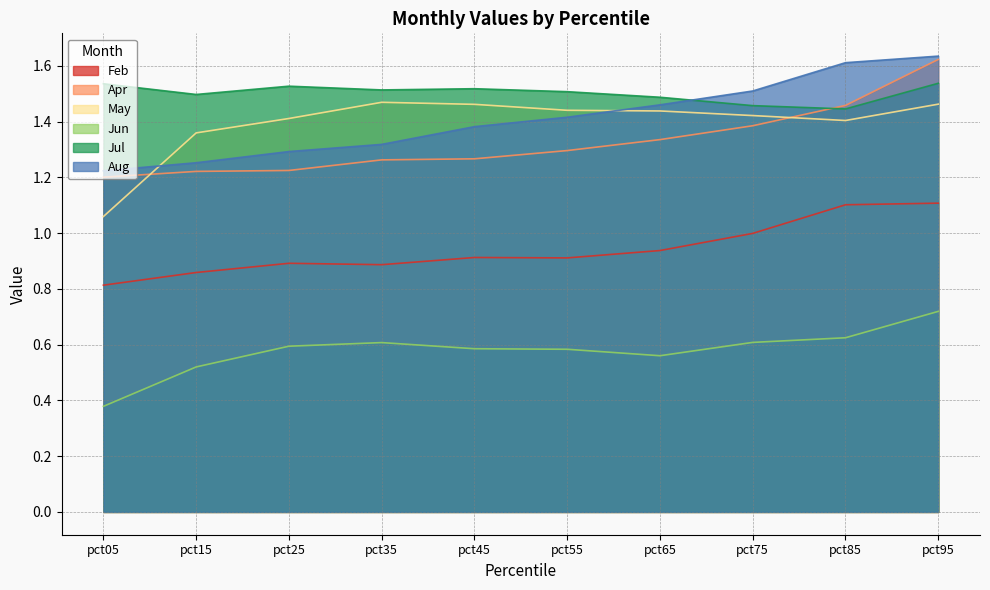

The Feb series shows 1.5 at pct75. True or false?

False